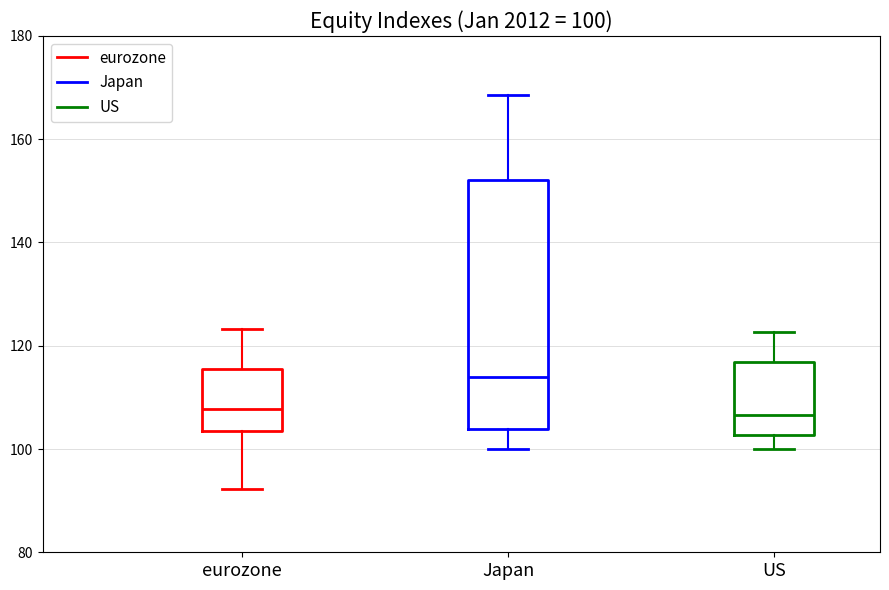

Comparing the boxes themselves (not the whiskers), which one is the tallest?

Japan